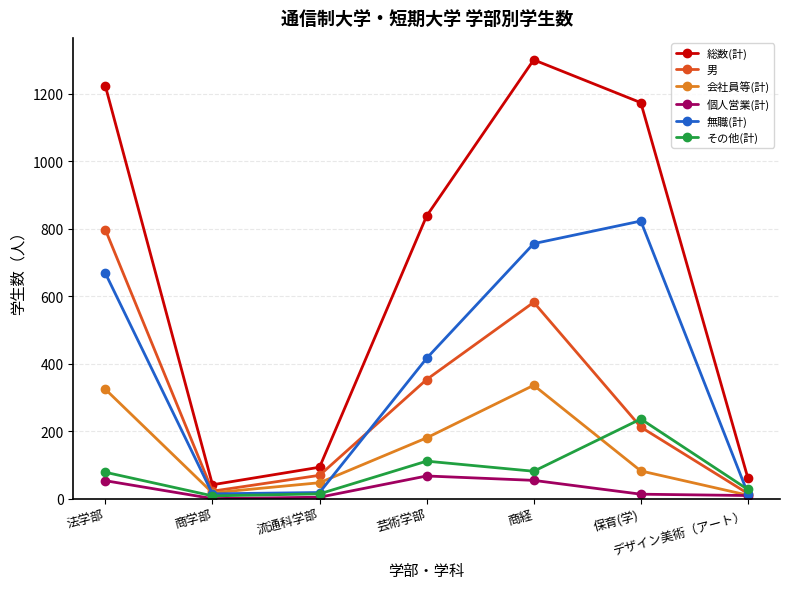

True or false: その他(計) and 会社員等(計) intersect in this chart.

True